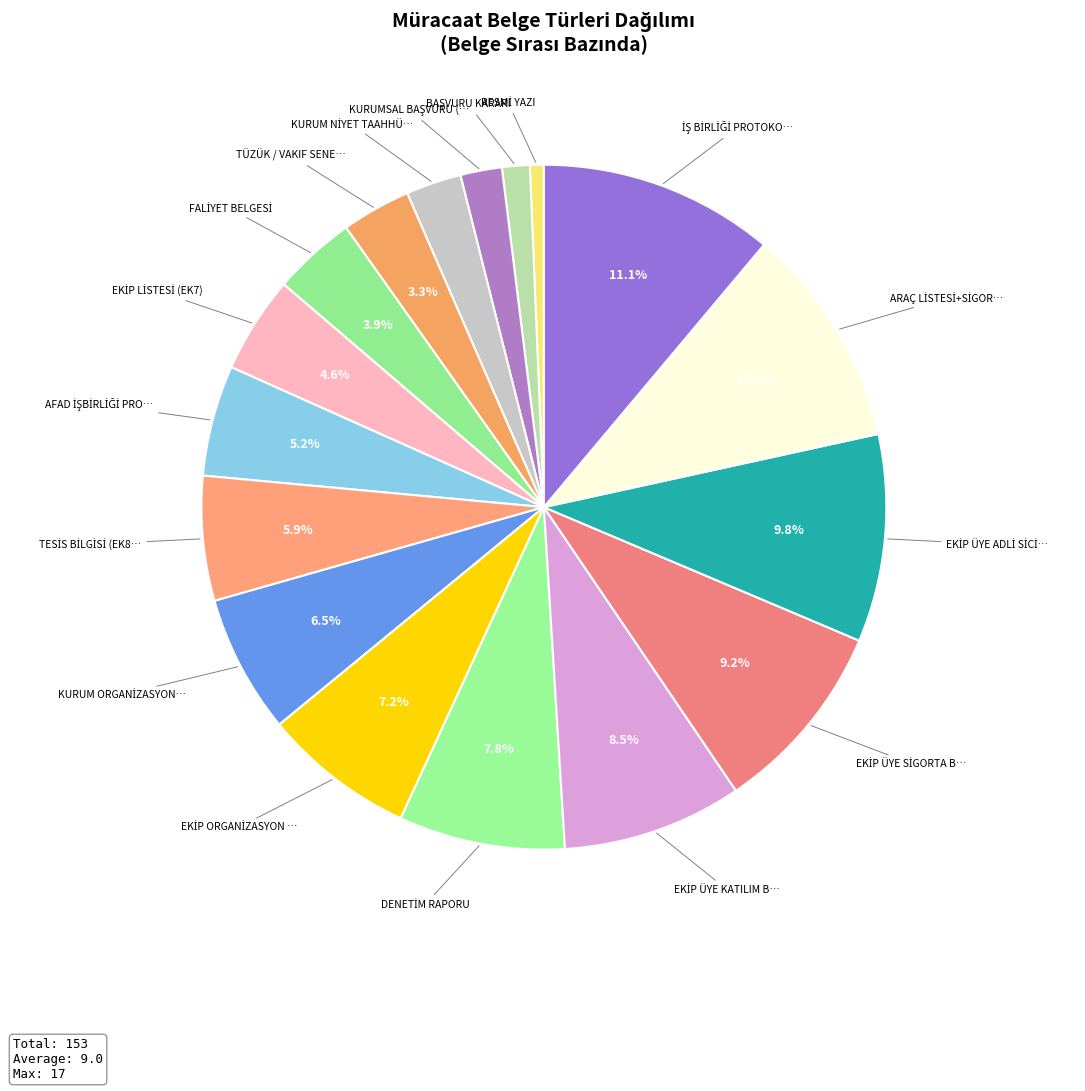

Count the number of slices in the pie.

17